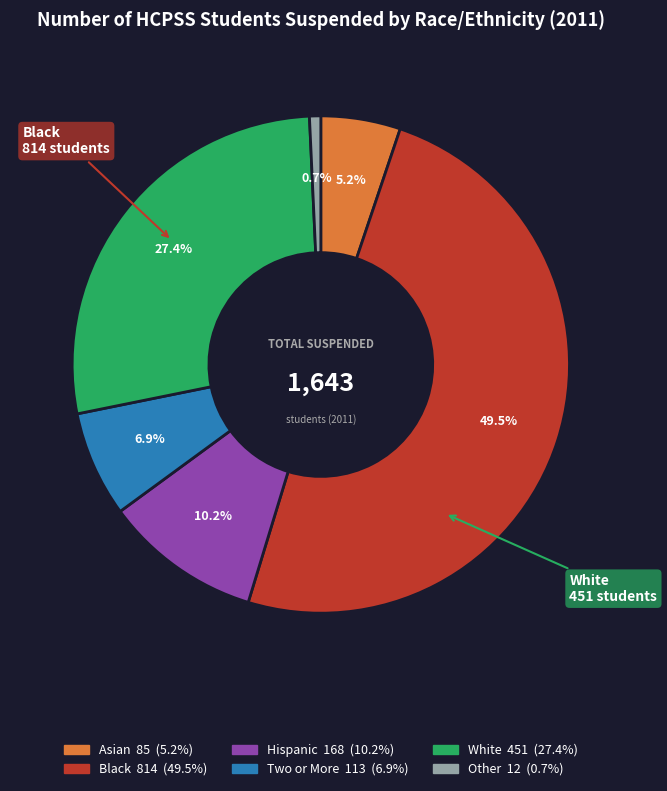

Approximately how many times larger is the value at White compared to Asian?

5.3